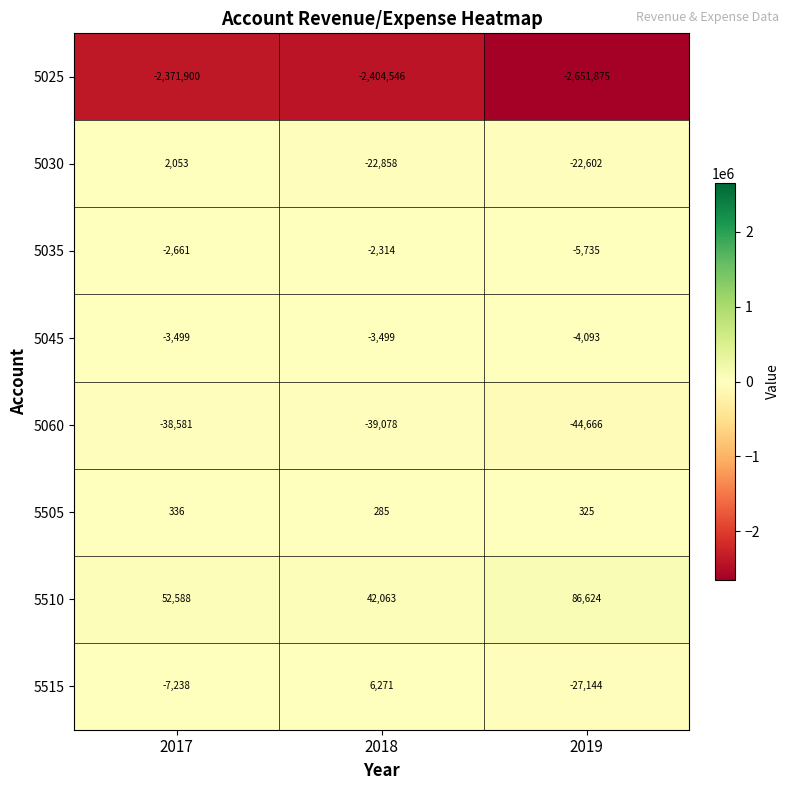

What is the greatest value displayed?

86624